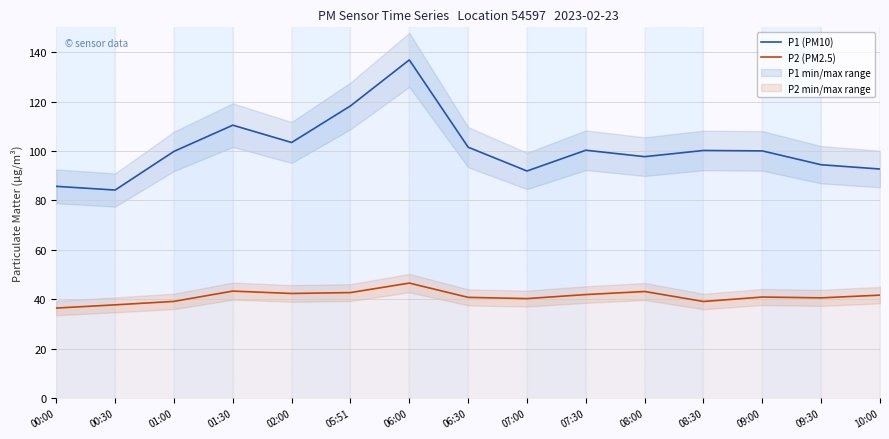

What value does the P1 (PM10) series have at 01:30?

110.4